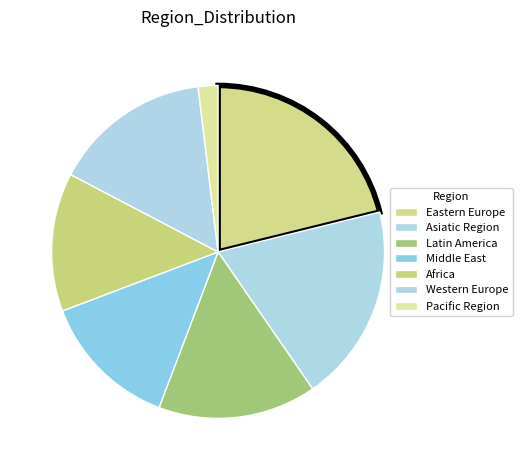

How many segments does this pie chart have?

7